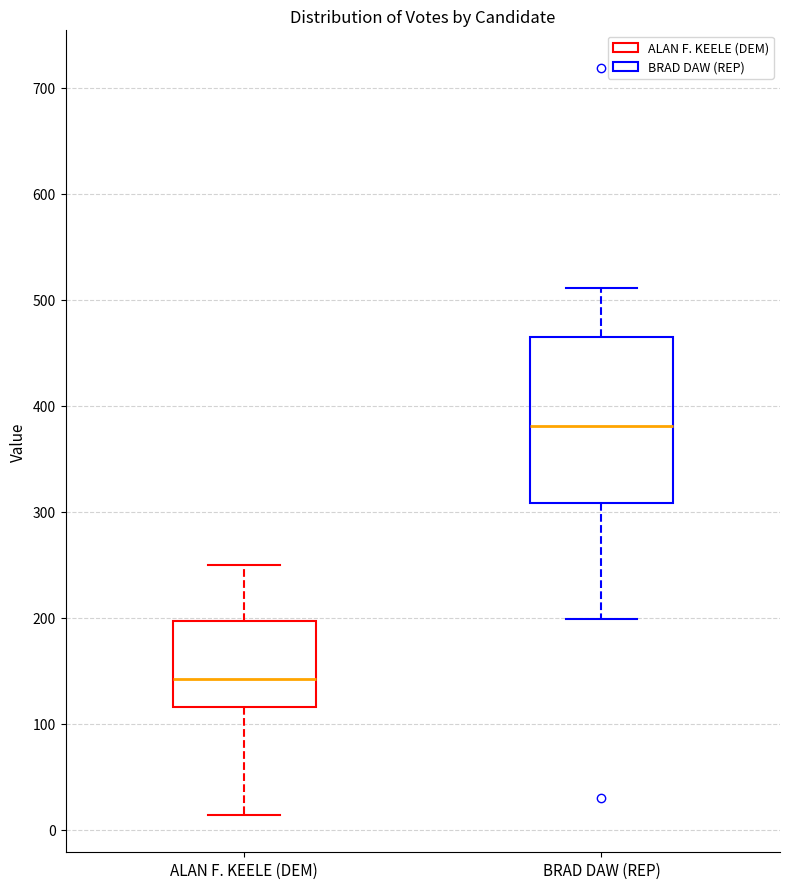

Reading left to right, read every box against the y-axis: the position of its median line, the range the box covers, and the ends of its whiskers. The values are not printed on the chart, so give them approximately, as read against the axis.

ALAN F. KEELE (DEM): median 140, box 120 to 200, whiskers 10 to 250
BRAD DAW (REP): median 380, box 310 to 460, whiskers 200 to 510